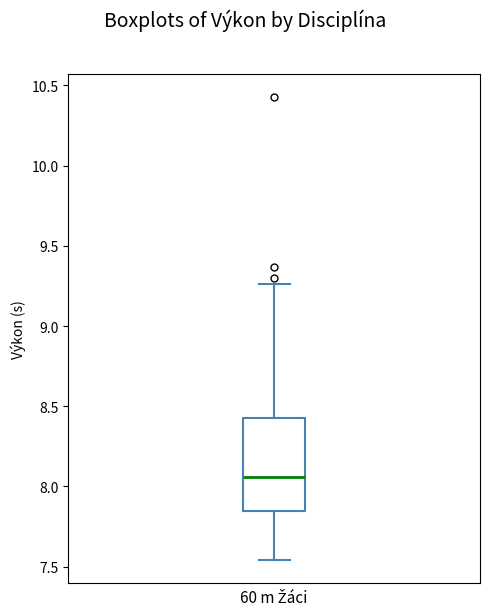

Read this box plot against the y-axis: the position of the median line, the range covered by the box, and the ends of both whiskers. The values are not printed on the chart, so give them approximately, as read against the axis.

median 8.05, box 7.85 to 8.45, whiskers 7.55 to 9.25